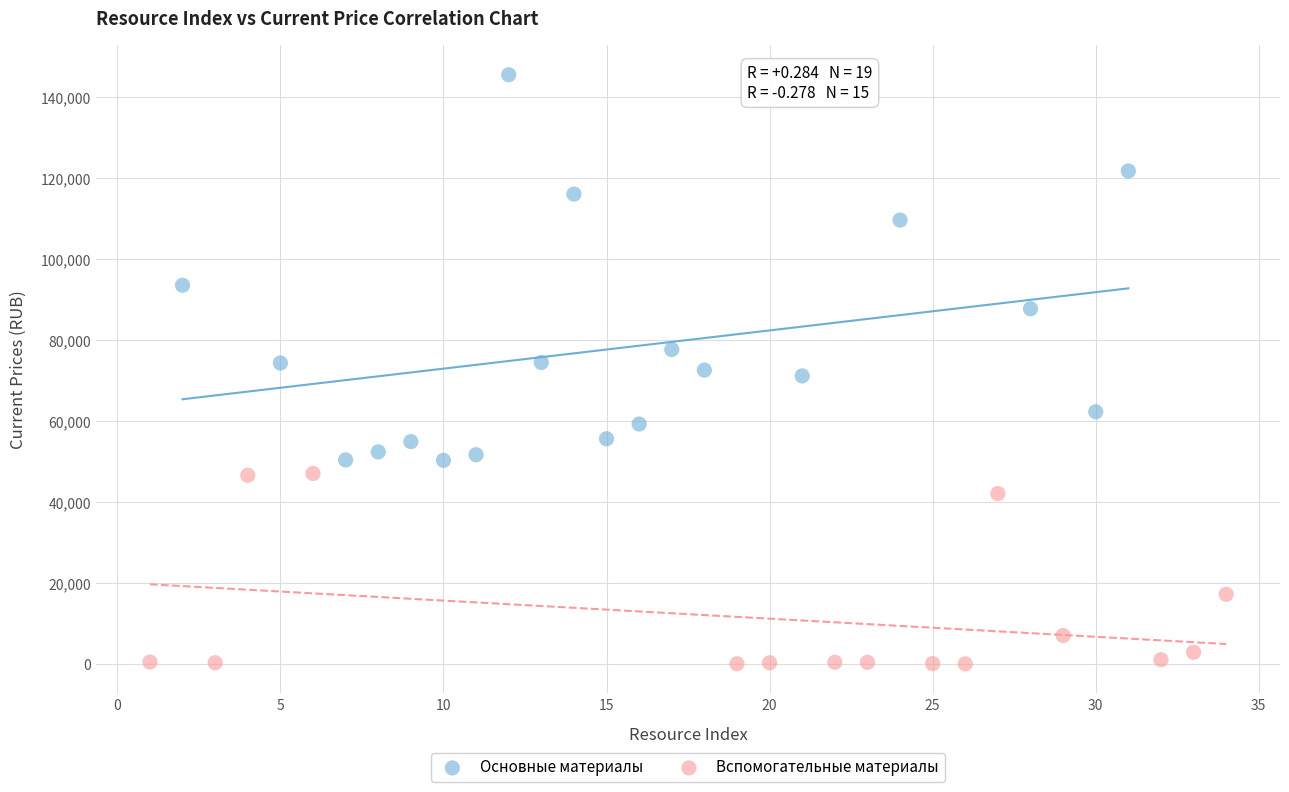

Which series has the largest Y range (max minus min)?

Основные материалы